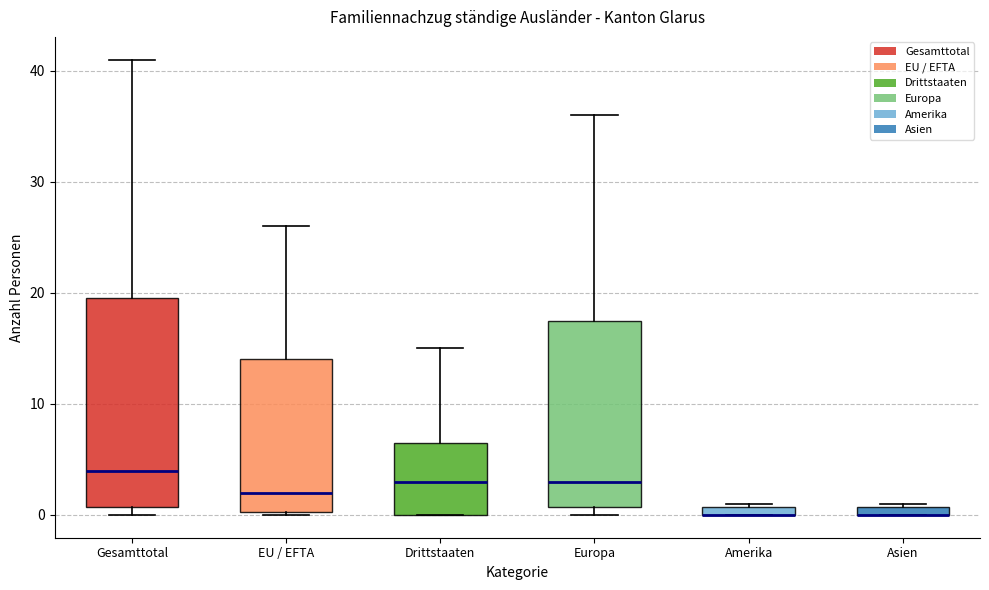

Where does the median line of the box for EU / EFTA sit on the y-axis? The values are not printed on the chart, so give them approximately, as read against the axis.

2